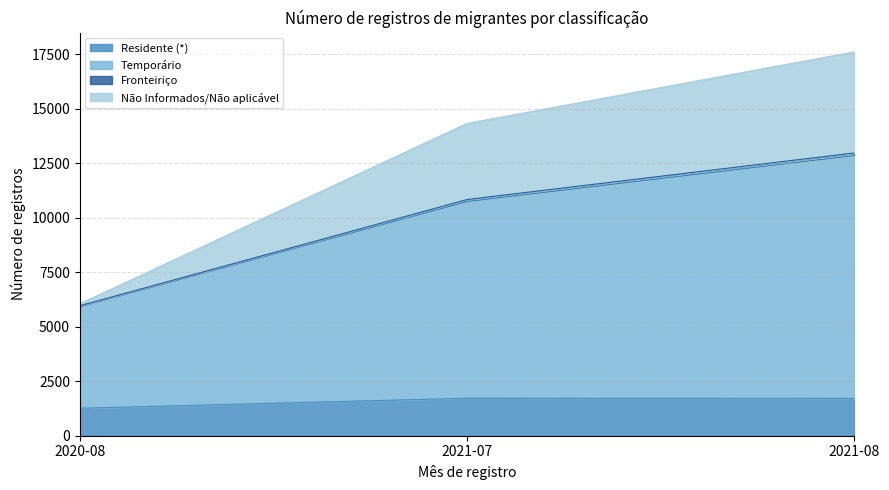

What is the label of the 3rd point from the right?

2020-08